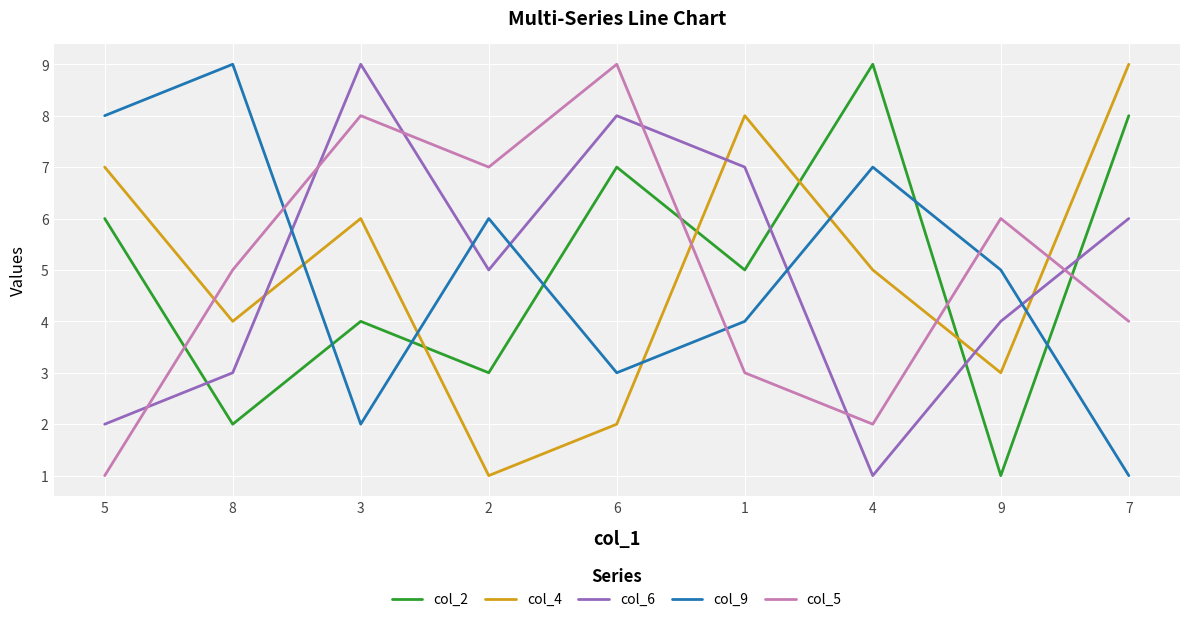

Where is col_2 nearest to the value 5?

1